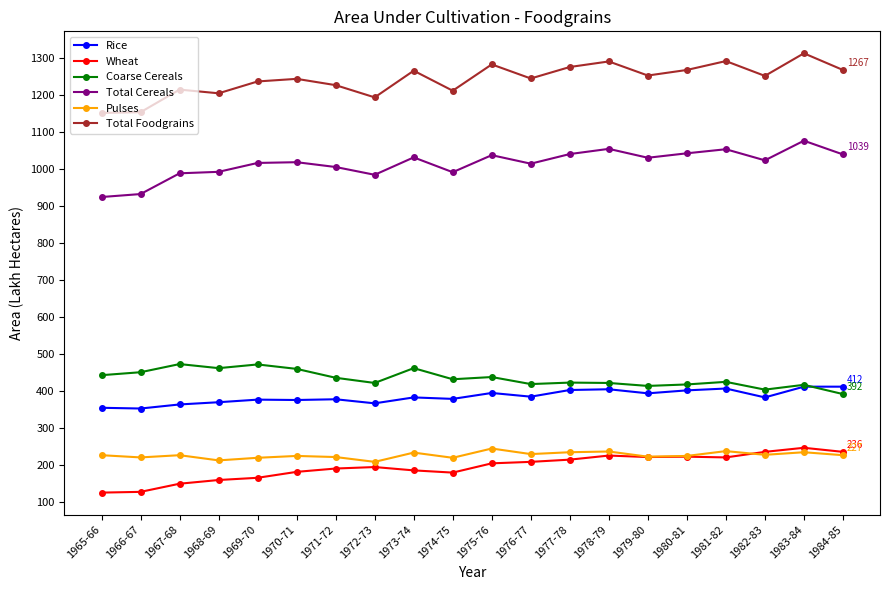

True or false: Pulses has more than 1 points higher than both neighbors.

True